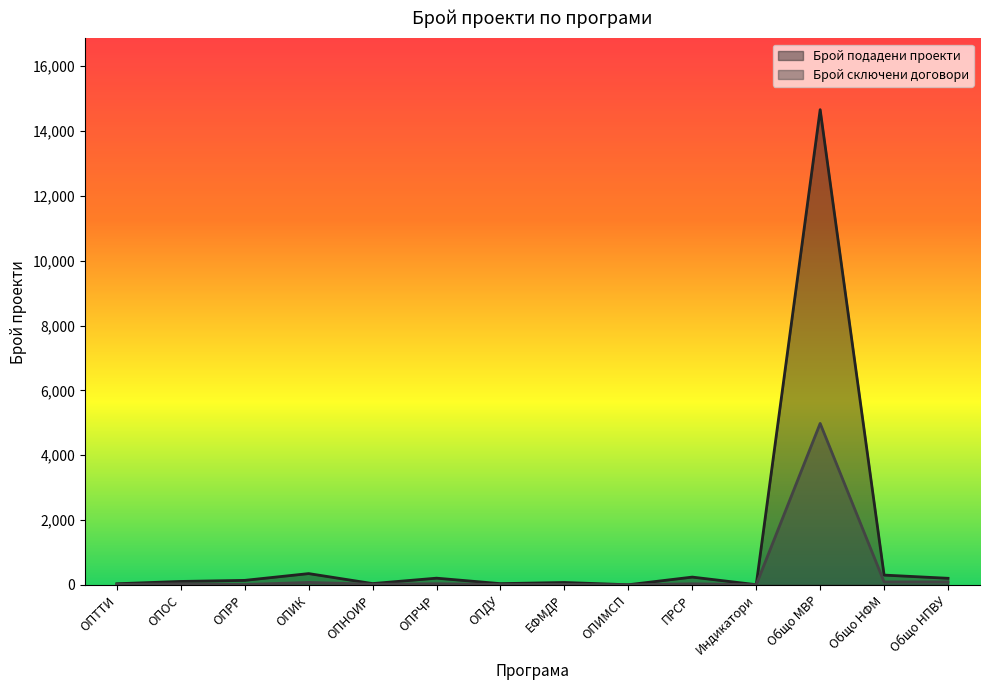

At how many categories does at least one series exceed 10691?

1